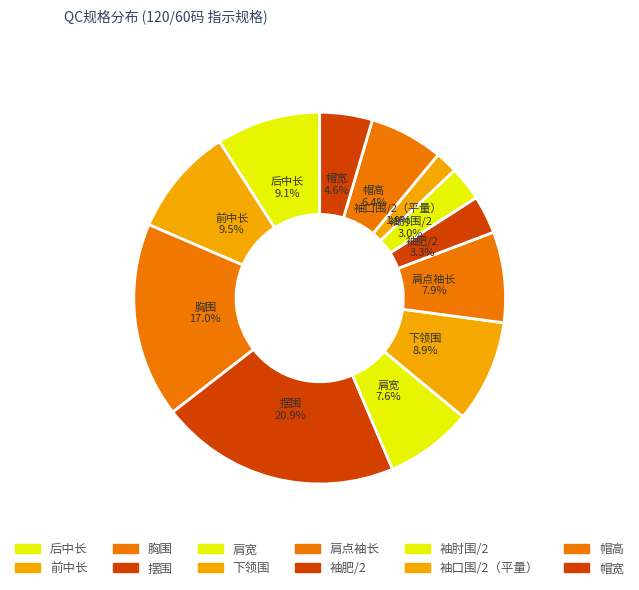

Is there any slice that represents more than half of the pie?

No